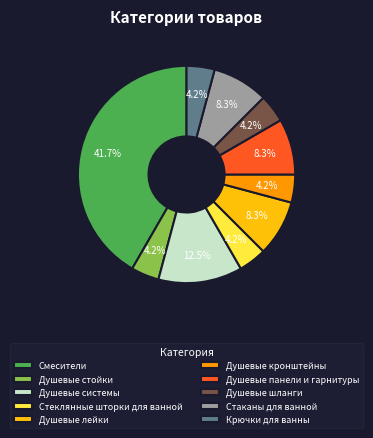

How many segments does this pie chart have?

10